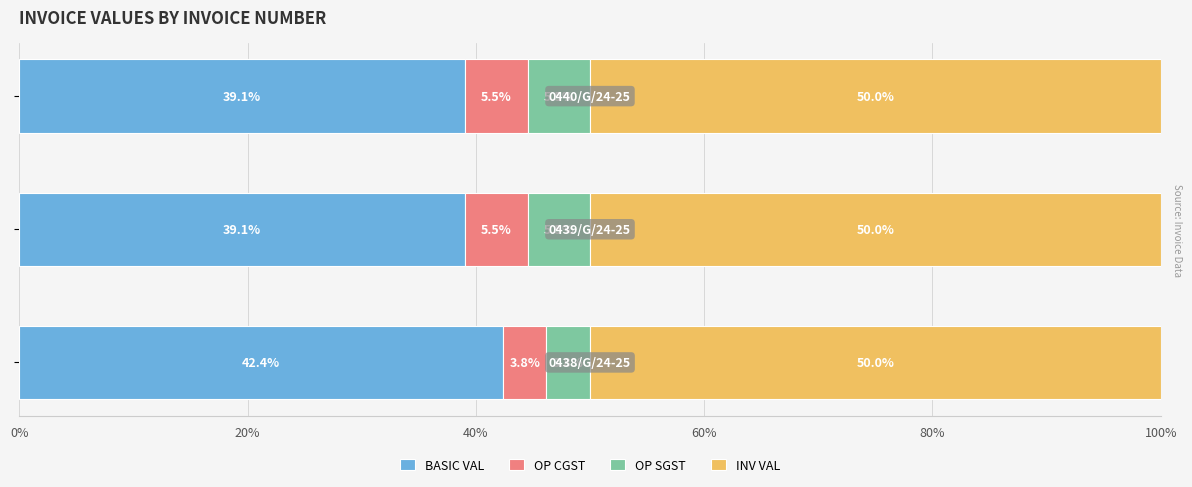

What is the lowest value of the BASIC VAL series?

39.1